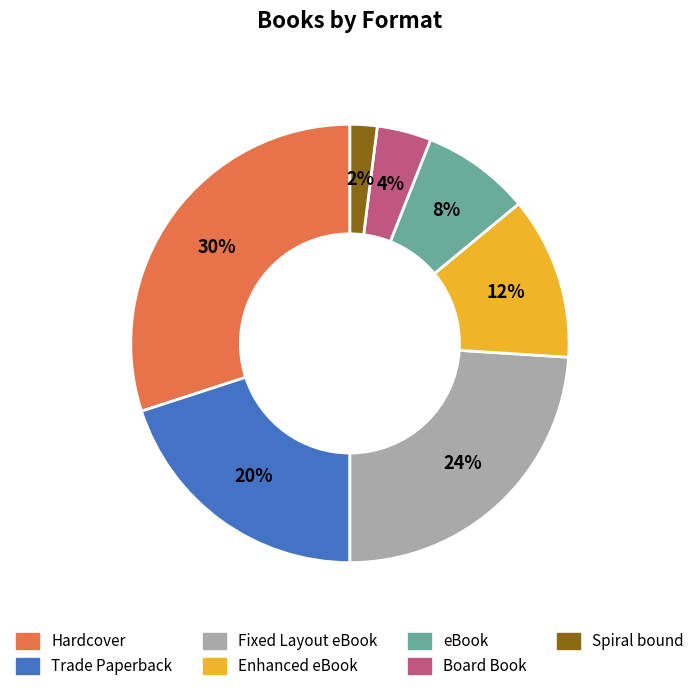

Do Fixed Layout eBook and Trade Paperback together represent more than half of the pie?

No